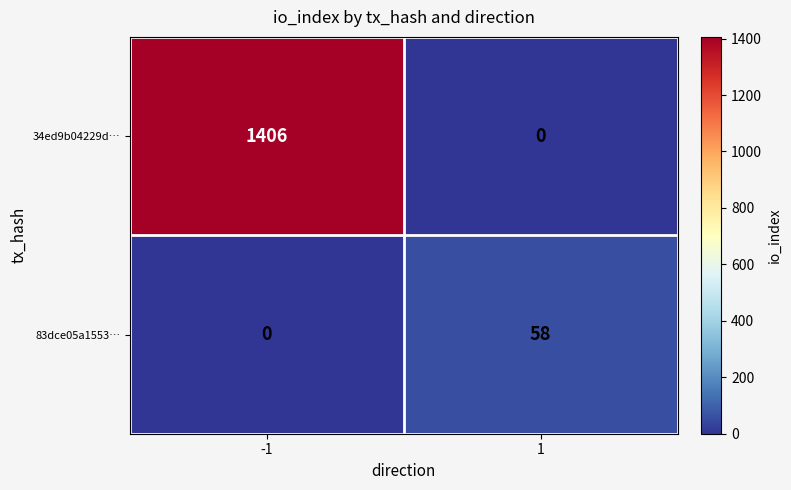

The value of 34ed9b04229d… at -1 is 788. True or false?

False